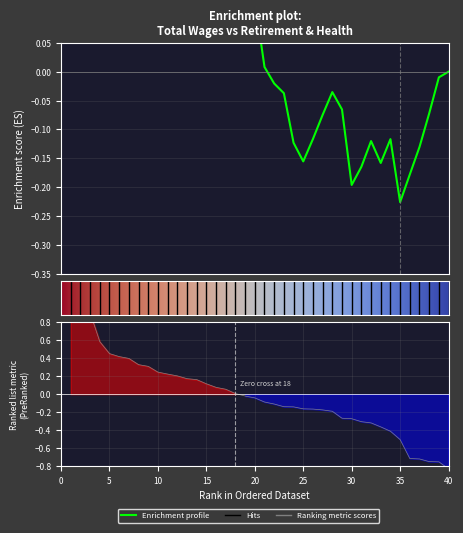

What is the difference between the second highest and minimum values?

2.0